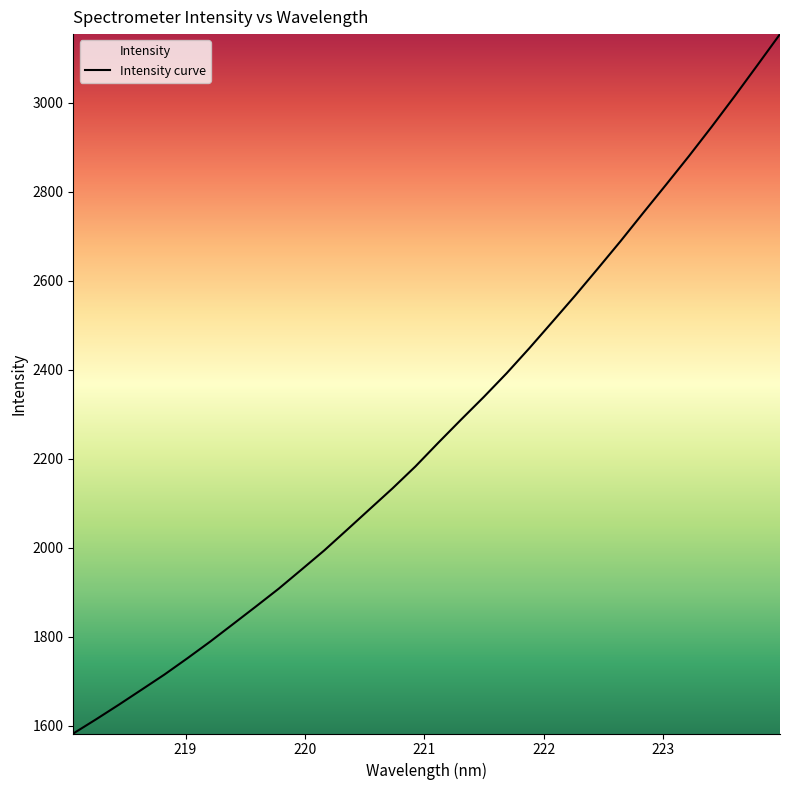

What is the maximum value shown in the chart?

3154.1